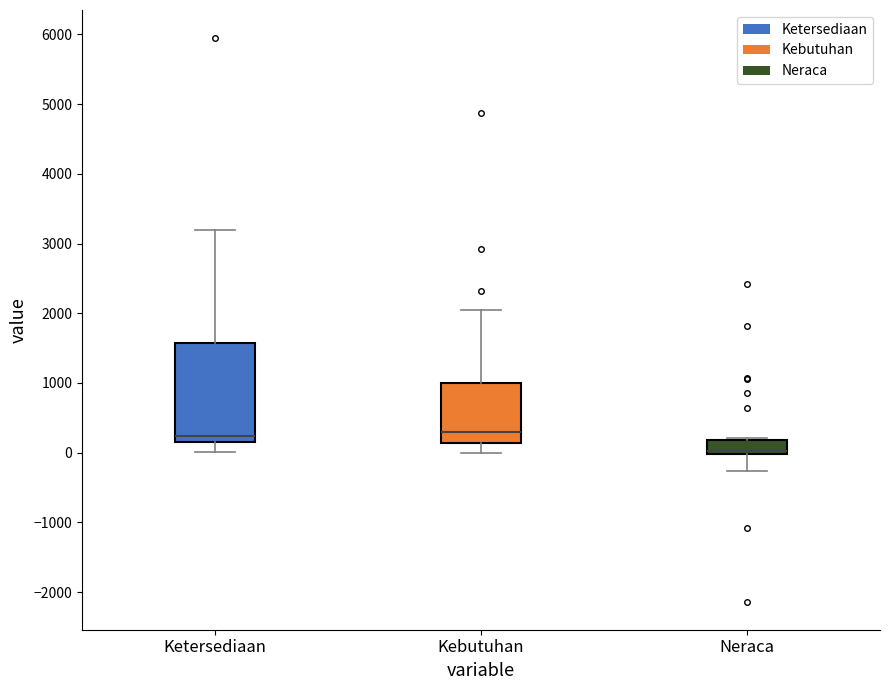

Where does the lower whisker of the box for Neraca end on the y-axis? The values are not printed on the chart, so give them approximately, as read against the axis.

-300